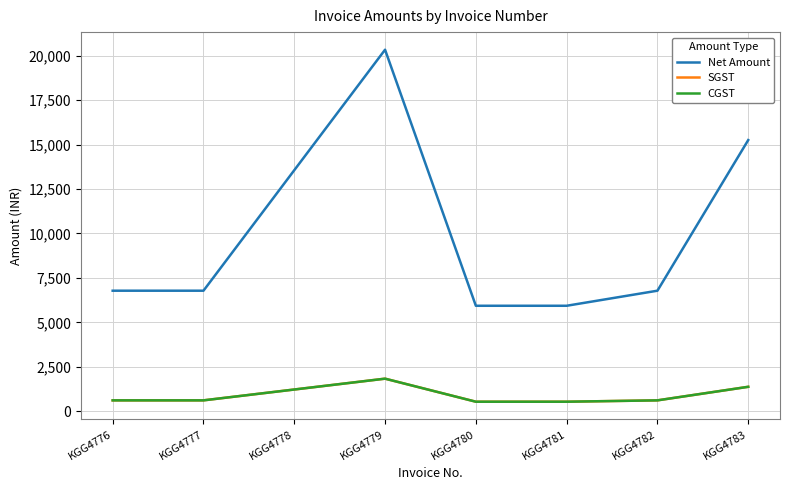

Which series has the widest spread of values?

Net Amount